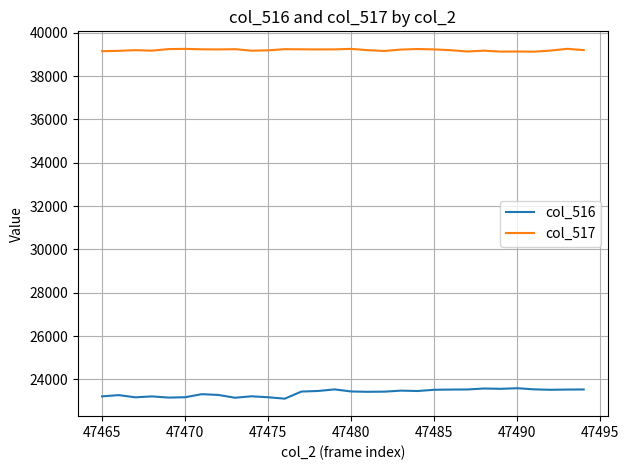

Which series has the largest total across all categories?

col_517